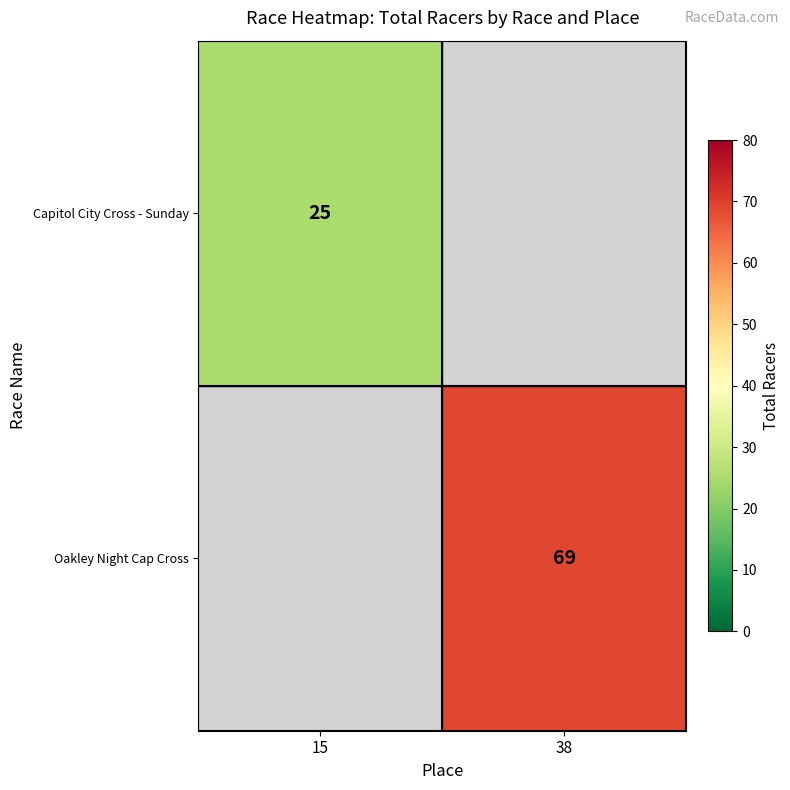

Is the value of Capitol City Cross - Sunday at 15 greater than the value of Oakley Night Cap Cross at 38?

No